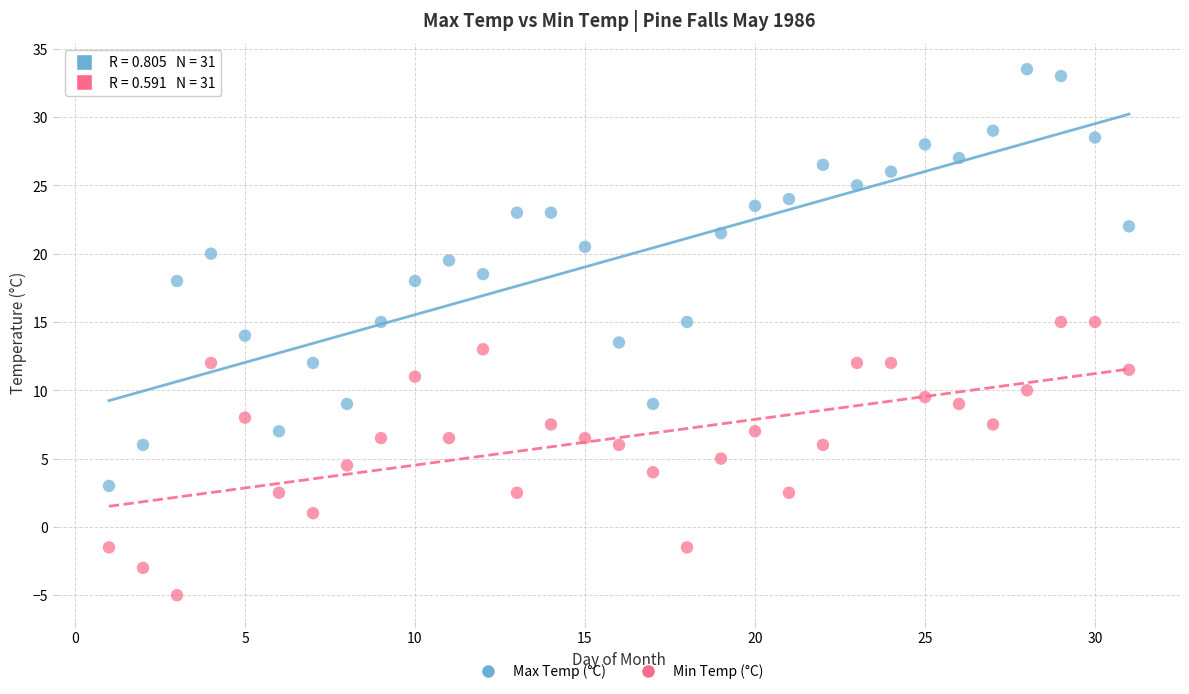

Across all data points, what is the range of Y values (max minus min)?

38.5